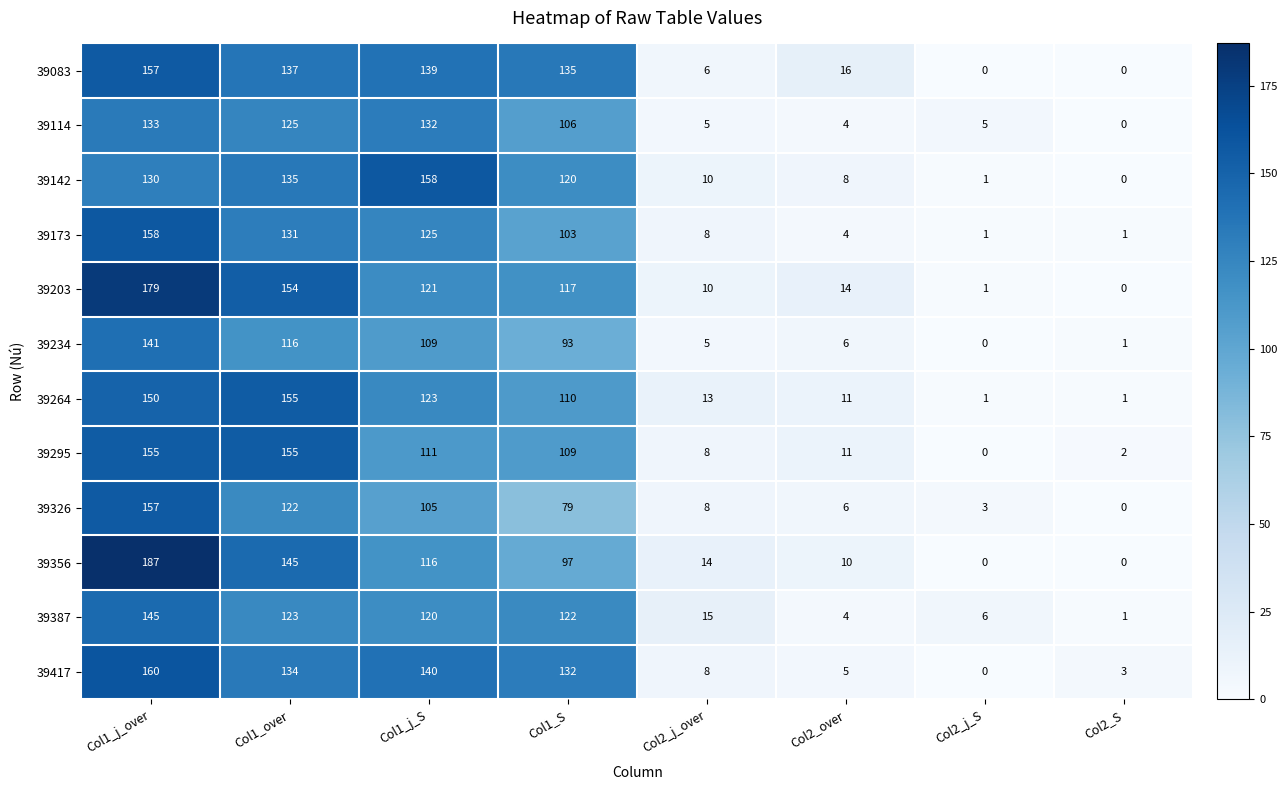

How many series are shown in this chart?

12